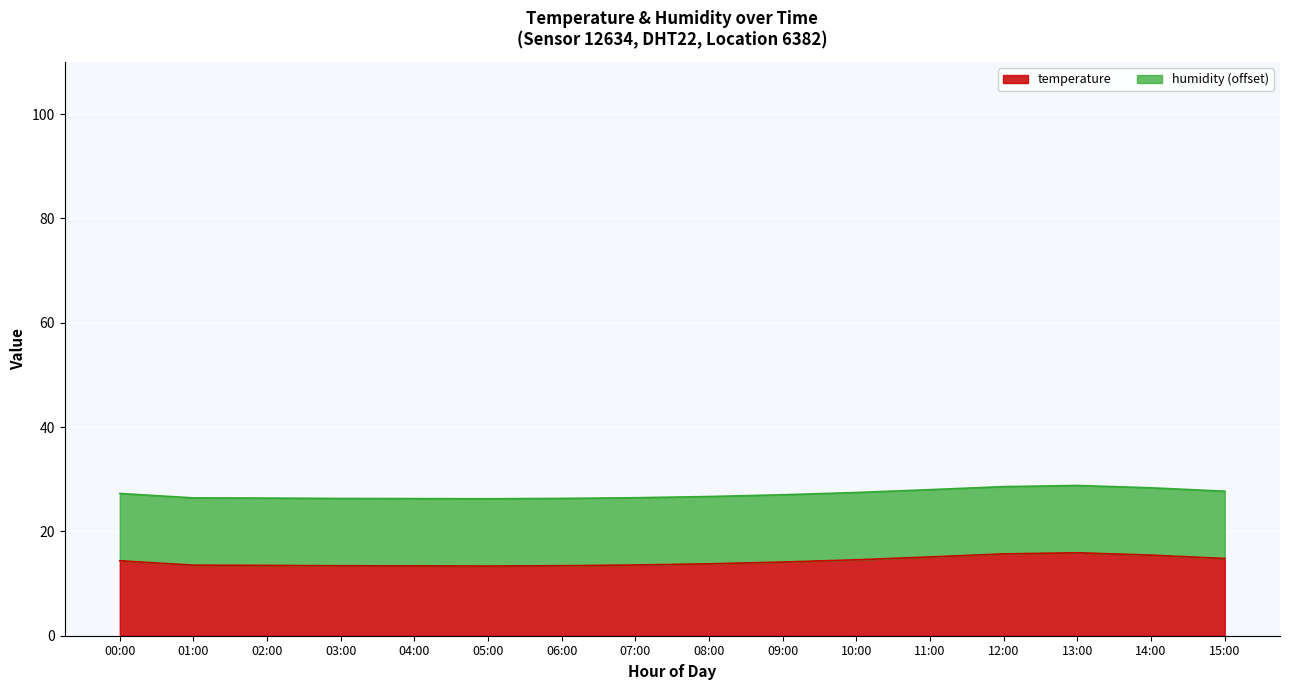

What is the minimum value shown in the chart?

13.3